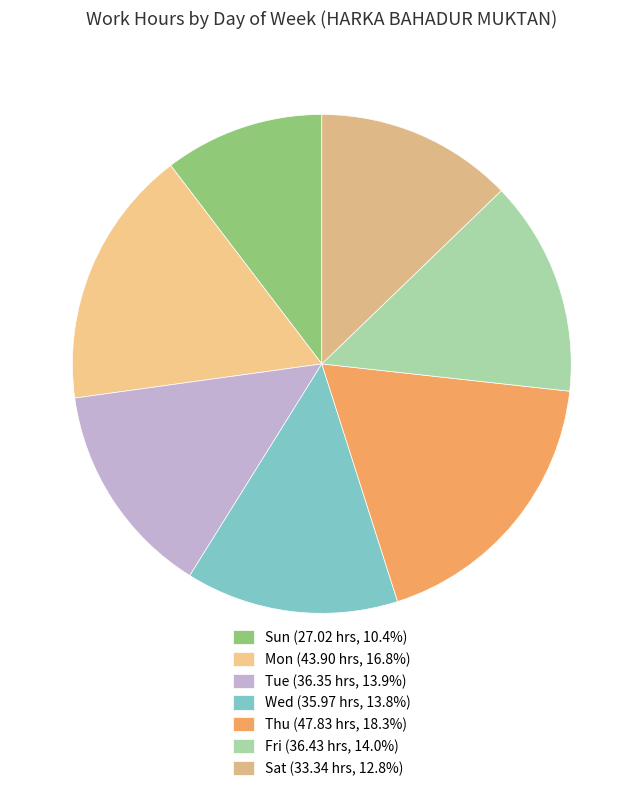

How many slices are in this pie chart?

7